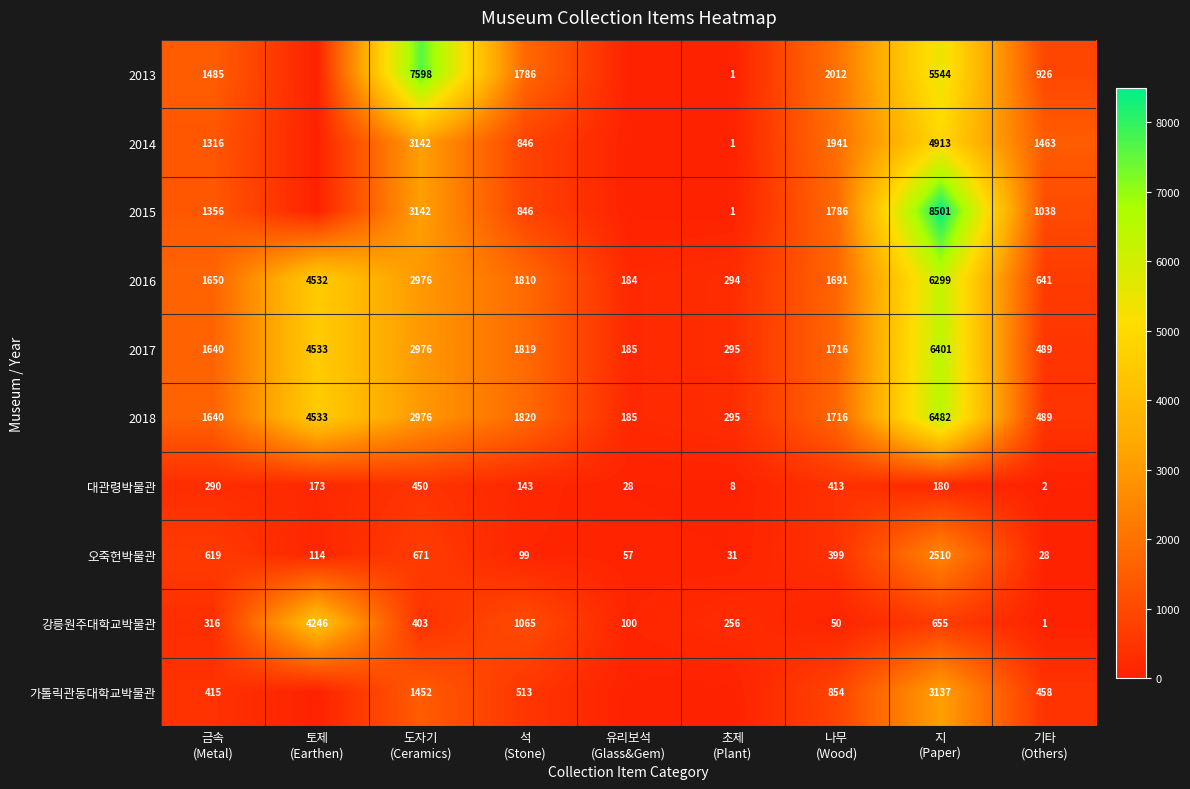

At which category is the sum across all series the highest?

지
(Paper)